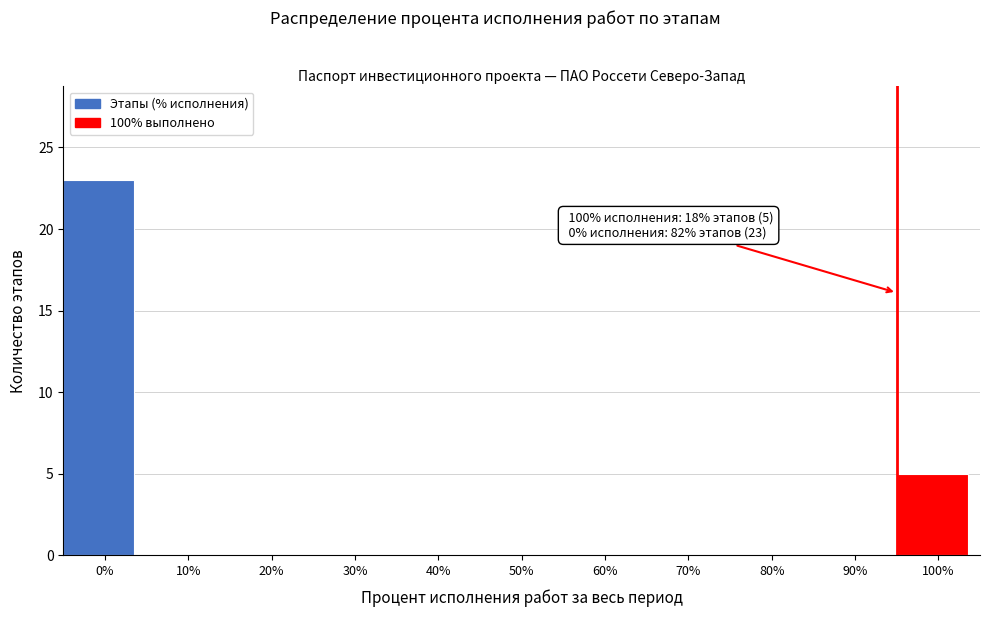

Reading left to right, transcribe all the data shown in this chart.

0%=23	10%=0	20%=0	30%=0	40%=0	50%=0	60%=0	70%=0	80%=0	90%=0	100%=5